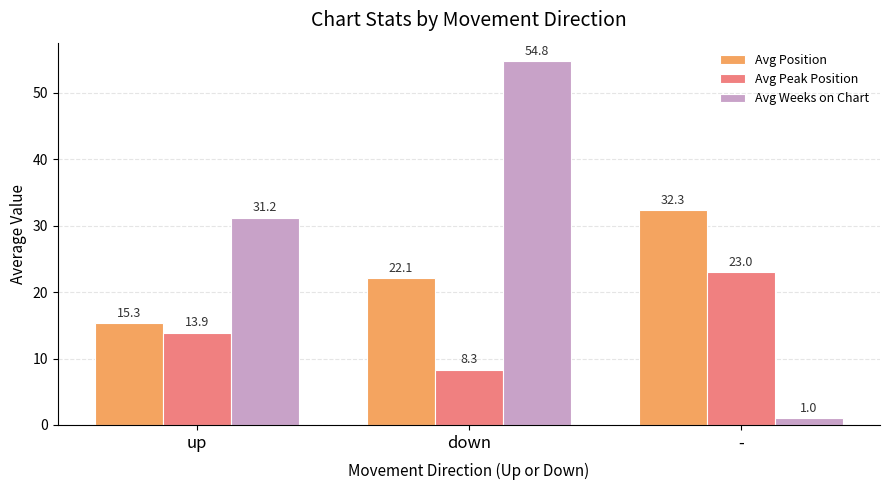

How many bars are there in total?

9